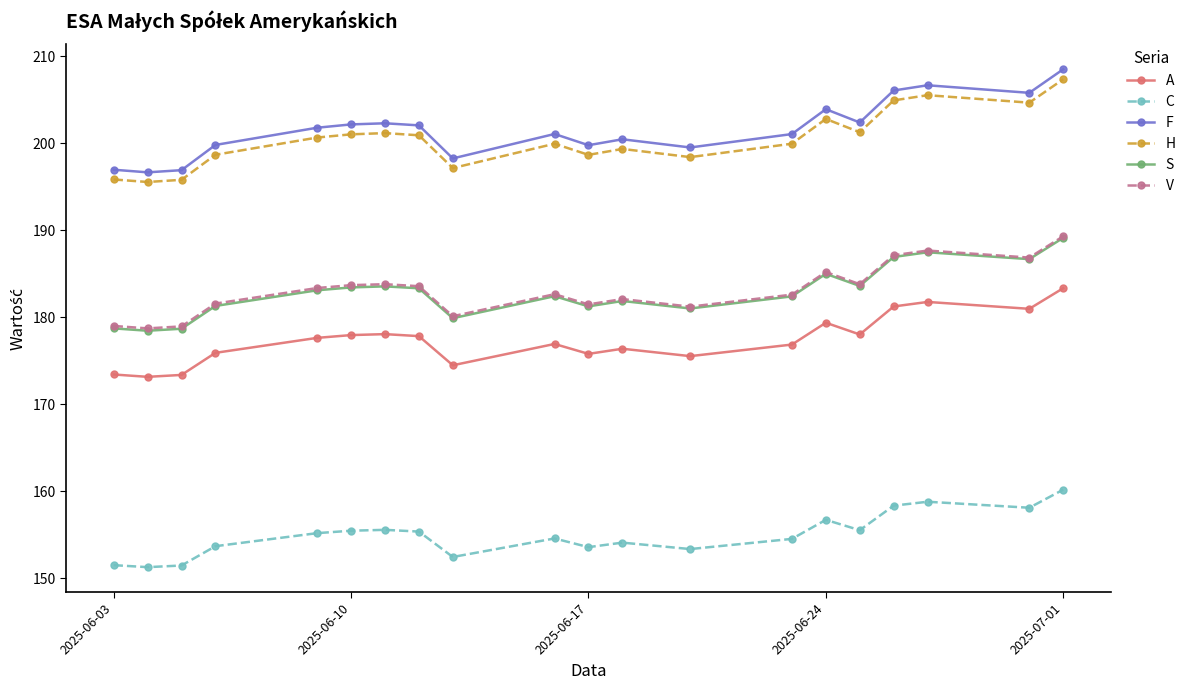

What is the lowest value of the F series?

196.7